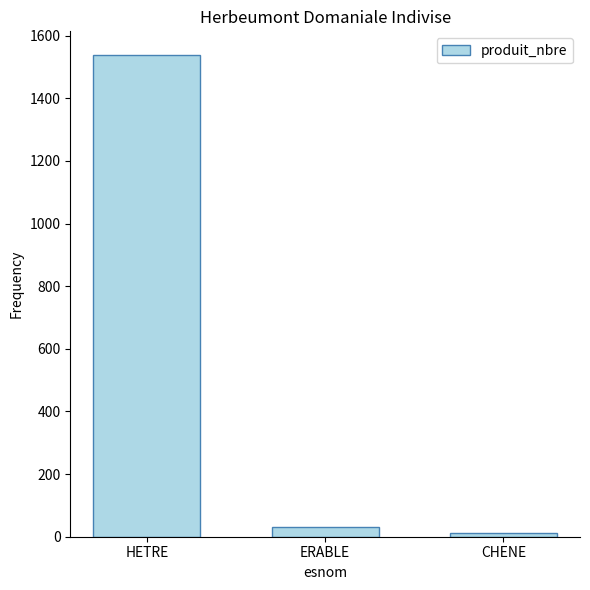

What is the change in value from HETRE to ERABLE?

-1507